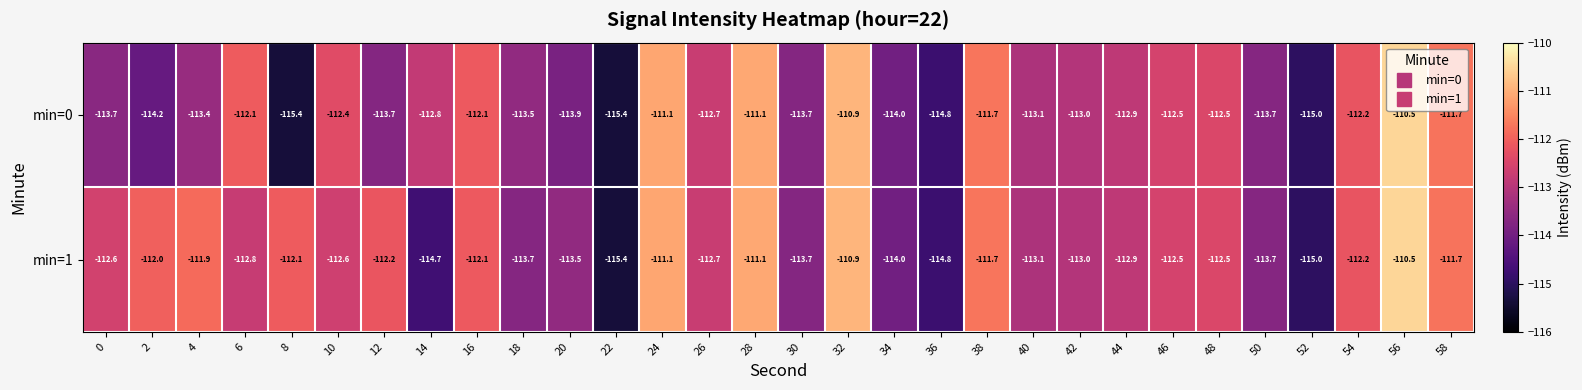

What is the approximate value of min=0 at 4?

-113.4